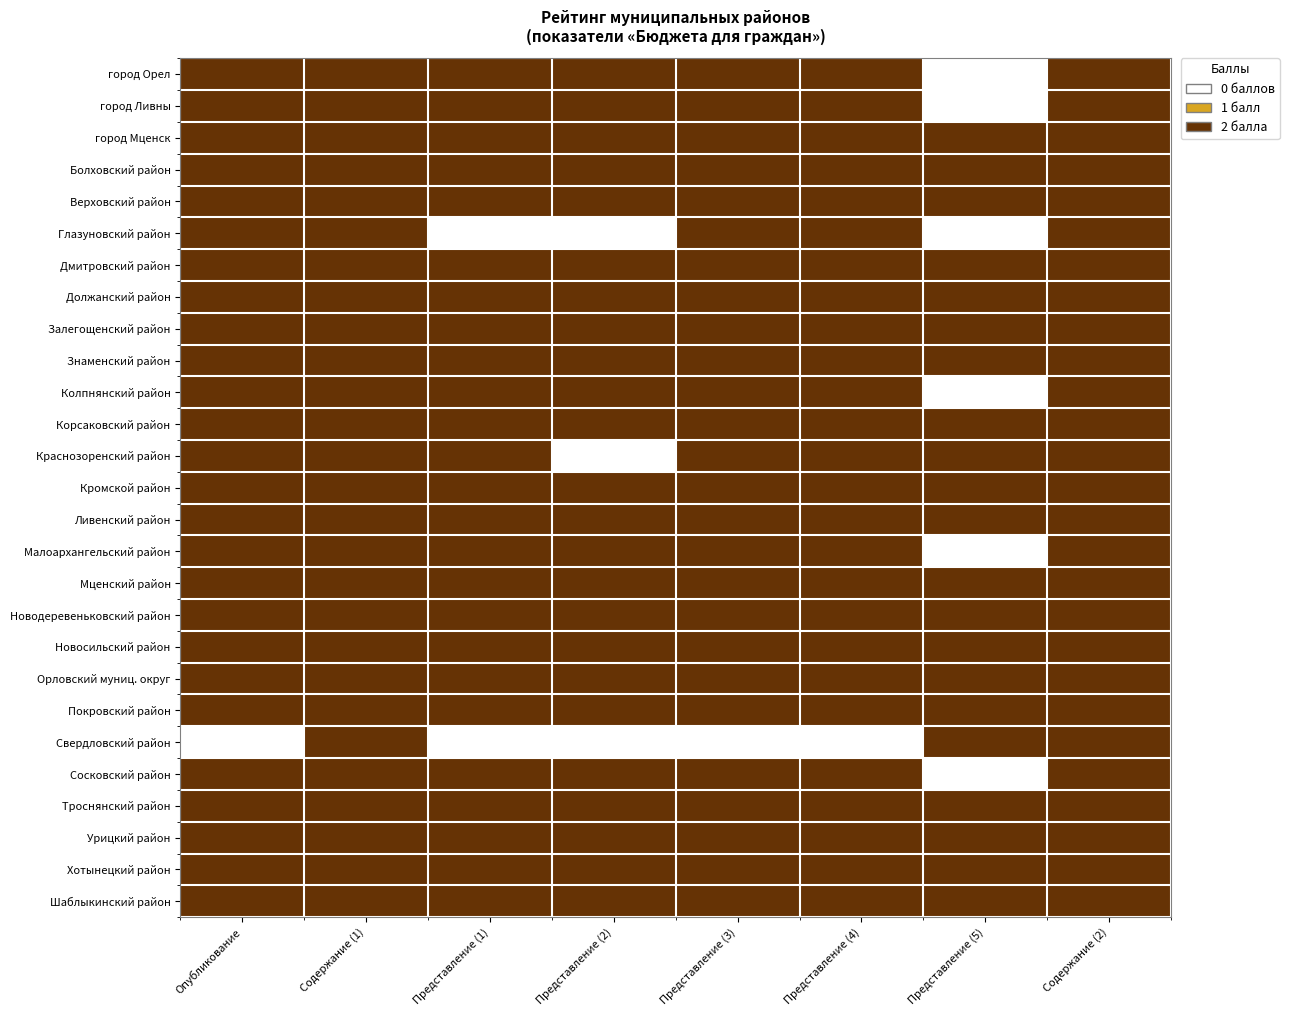

Reading left to right, list all the values displayed in this chart.

город Орел: Опубликование=2	Содержание (1)=2	Представление (1)=2	Представление (2)=2	Представление (3)=2	Представление (4)=2	Представление (5)=0	Содержание (2)=2
город Ливны: Опубликование=2	Содержание (1)=2	Представление (1)=2	Представление (2)=2	Представление (3)=2	Представление (4)=2	Представление (5)=0	Содержание (2)=2
город Мценск: Опубликование=2	Содержание (1)=2	Представление (1)=2	Представление (2)=2	Представление (3)=2	Представление (4)=2	Представление (5)=2	Содержание (2)=2
Болховский район: Опубликование=2	Содержание (1)=2	Представление (1)=2	Представление (2)=2	Представление (3)=2	Представление (4)=2	Представление (5)=2	Содержание (2)=2
Верховский район: Опубликование=2	Содержание (1)=2	Представление (1)=2	Представление (2)=2	Представление (3)=2	Представление (4)=2	Представление (5)=2	Содержание (2)=2
Глазуновский район: Опубликование=2	Содержание (1)=2	Представление (1)=0	Представление (2)=0	Представление (3)=2	Представление (4)=2	Представление (5)=0	Содержание (2)=2
Дмитровский район: Опубликование=2	Содержание (1)=2	Представление (1)=2	Представление (2)=2	Представление (3)=2	Представление (4)=2	Представление (5)=2	Содержание (2)=2
Должанский район: Опубликование=2	Содержание (1)=2	Представление (1)=2	Представление (2)=2	Представление (3)=2	Представление (4)=2	Представление (5)=2	Содержание (2)=2
Залегощенский район: Опубликование=2	Содержание (1)=2	Представление (1)=2	Представление (2)=2	Представление (3)=2	Представление (4)=2	Представление (5)=2	Содержание (2)=2
Знаменский район: Опубликование=2	Содержание (1)=2	Представление (1)=2	Представление (2)=2	Представление (3)=2	Представление (4)=2	Представление (5)=2	Содержание (2)=2
Колпнянский район: Опубликование=2	Содержание (1)=2	Представление (1)=2	Представление (2)=2	Представление (3)=2	Представление (4)=2	Представление (5)=0	Содержание (2)=2
Корсаковский район: Опубликование=2	Содержание (1)=2	Представление (1)=2	Представление (2)=2	Представление (3)=2	Представление (4)=2	Представление (5)=2	Содержание (2)=2
Краснозоренский район: Опубликование=2	Содержание (1)=2	Представление (1)=2	Представление (2)=0	Представление (3)=2	Представление (4)=2	Представление (5)=2	Содержание (2)=2
Кромской район: Опубликование=2	Содержание (1)=2	Представление (1)=2	Представление (2)=2	Представление (3)=2	Представление (4)=2	Представление (5)=2	Содержание (2)=2
Ливенский район: Опубликование=2	Содержание (1)=2	Представление (1)=2	Представление (2)=2	Представление (3)=2	Представление (4)=2	Представление (5)=2	Содержание (2)=2
Малоархангельский район: Опубликование=2	Содержание (1)=2	Представление (1)=2	Представление (2)=2	Представление (3)=2	Представление (4)=2	Представление (5)=0	Содержание (2)=2
Мценский район: Опубликование=2	Содержание (1)=2	Представление (1)=2	Представление (2)=2	Представление (3)=2	Представление (4)=2	Представление (5)=2	Содержание (2)=2
Новодеревеньковский район: Опубликование=2	Содержание (1)=2	Представление (1)=2	Представление (2)=2	Представление (3)=2	Представление (4)=2	Представление (5)=2	Содержание (2)=2
Новосильский район: Опубликование=2	Содержание (1)=2	Представление (1)=2	Представление (2)=2	Представление (3)=2	Представление (4)=2	Представление (5)=2	Содержание (2)=2
Орловский муниц. округ: Опубликование=2	Содержание (1)=2	Представление (1)=2	Представление (2)=2	Представление (3)=2	Представление (4)=2	Представление (5)=2	Содержание (2)=2
Покровский район: Опубликование=2	Содержание (1)=2	Представление (1)=2	Представление (2)=2	Представление (3)=2	Представление (4)=2	Представление (5)=2	Содержание (2)=2
Свердловский район: Опубликование=0	Содержание (1)=2	Представление (1)=0	Представление (2)=0	Представление (3)=0	Представление (4)=0	Представление (5)=2	Содержание (2)=2
Сосковский район: Опубликование=2	Содержание (1)=2	Представление (1)=2	Представление (2)=2	Представление (3)=2	Представление (4)=2	Представление (5)=0	Содержание (2)=2
Троснянский район: Опубликование=2	Содержание (1)=2	Представление (1)=2	Представление (2)=2	Представление (3)=2	Представление (4)=2	Представление (5)=2	Содержание (2)=2
Урицкий район: Опубликование=2	Содержание (1)=2	Представление (1)=2	Представление (2)=2	Представление (3)=2	Представление (4)=2	Представление (5)=2	Содержание (2)=2
Хотынецкий район: Опубликование=2	Содержание (1)=2	Представление (1)=2	Представление (2)=2	Представление (3)=2	Представление (4)=2	Представление (5)=2	Содержание (2)=2
Шаблыкинский район: Опубликование=2	Содержание (1)=2	Представление (1)=2	Представление (2)=2	Представление (3)=2	Представление (4)=2	Представление (5)=2	Содержание (2)=2